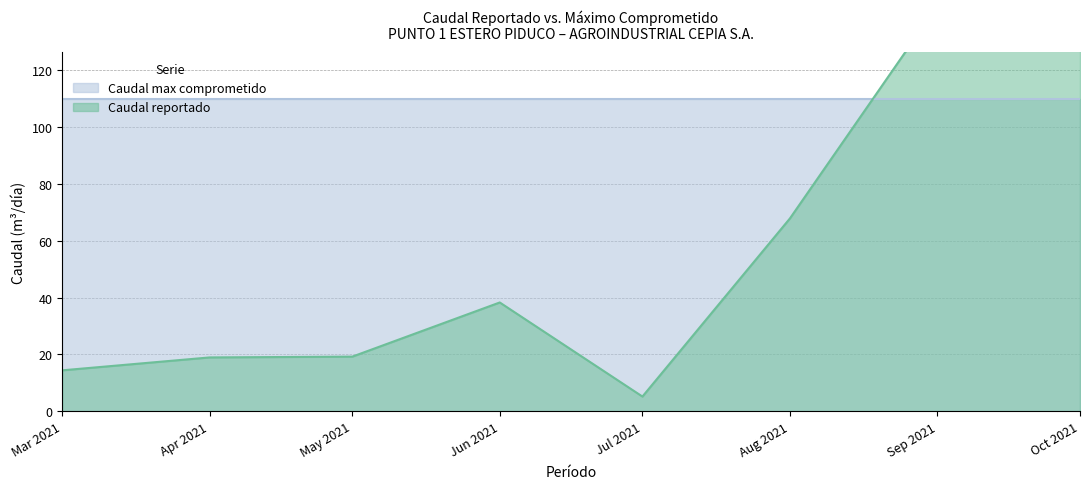

Reading left to right, extract all data points from this chart.

14.4	18.9	19.2	38.3	5.2	67.8	142.6	130.2